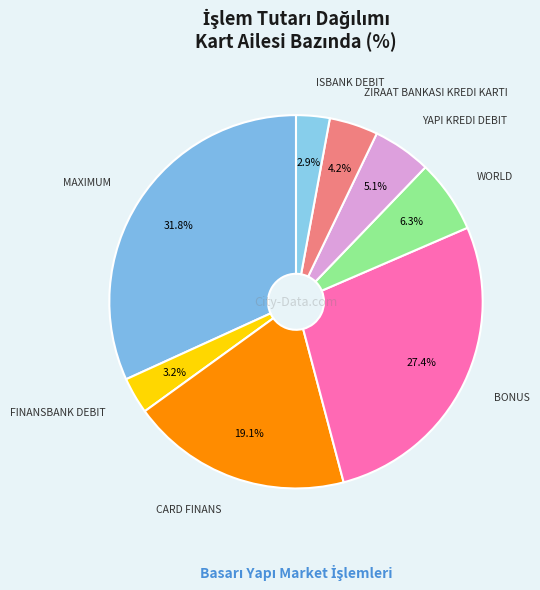

Which has a higher value, ISBANK DEBIT or CARD FINANS?

CARD FINANS